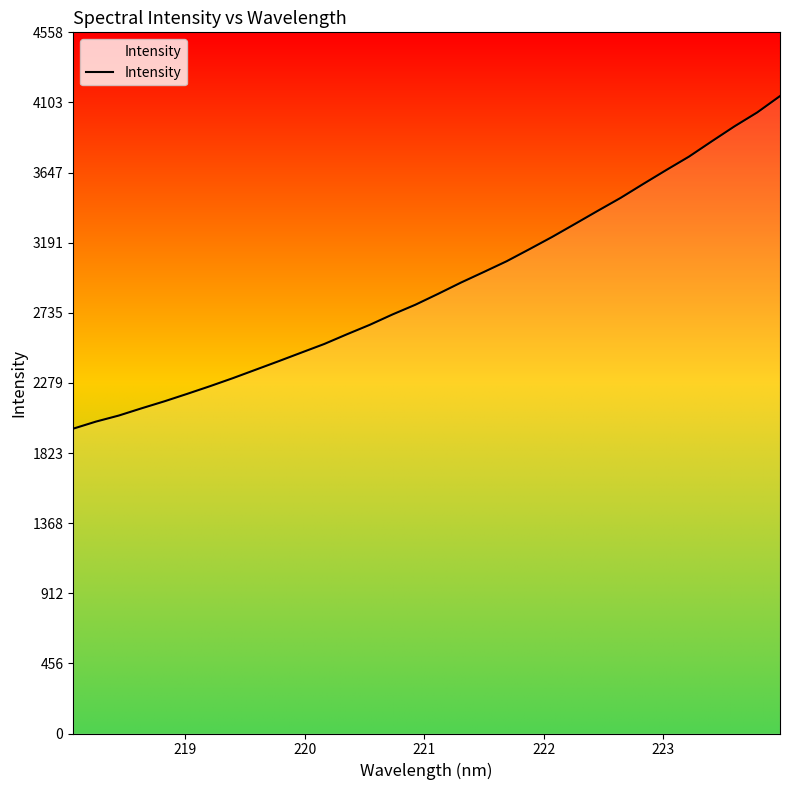

What is the difference between the maximum and minimum values?

2162.4